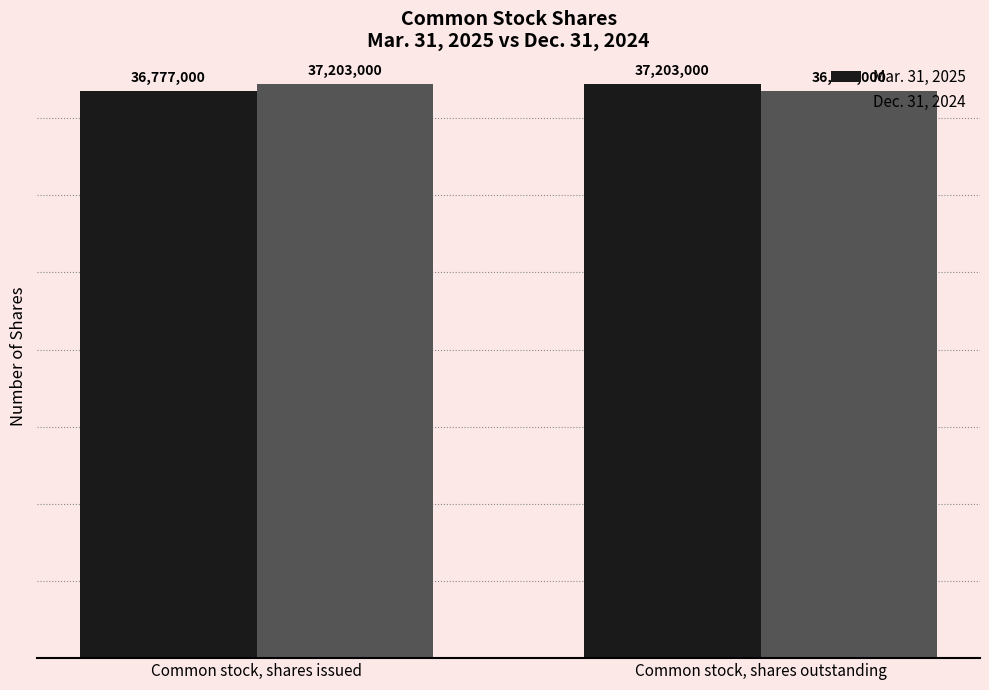

What is the label of the 2nd bar from the right?

Common stock, shares issued